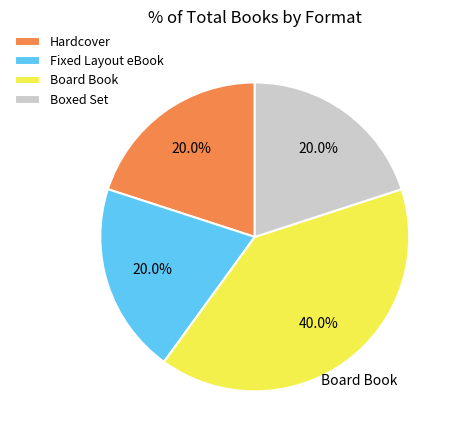

How many segments does this pie chart have?

4